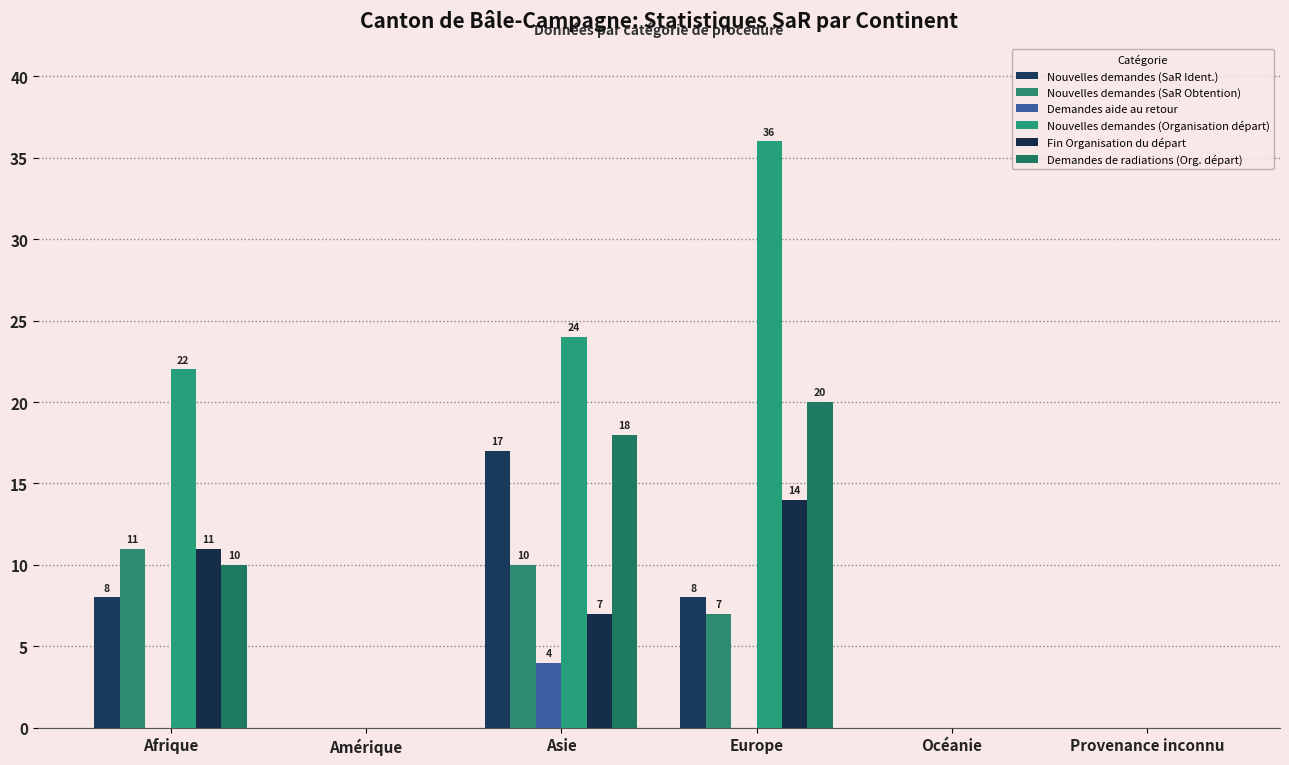

List the labels in order of Nouvelles demandes (Organisation départ) value, largest first.

Europe, Asie, Afrique, Amérique, Océanie, Provenance inconnu